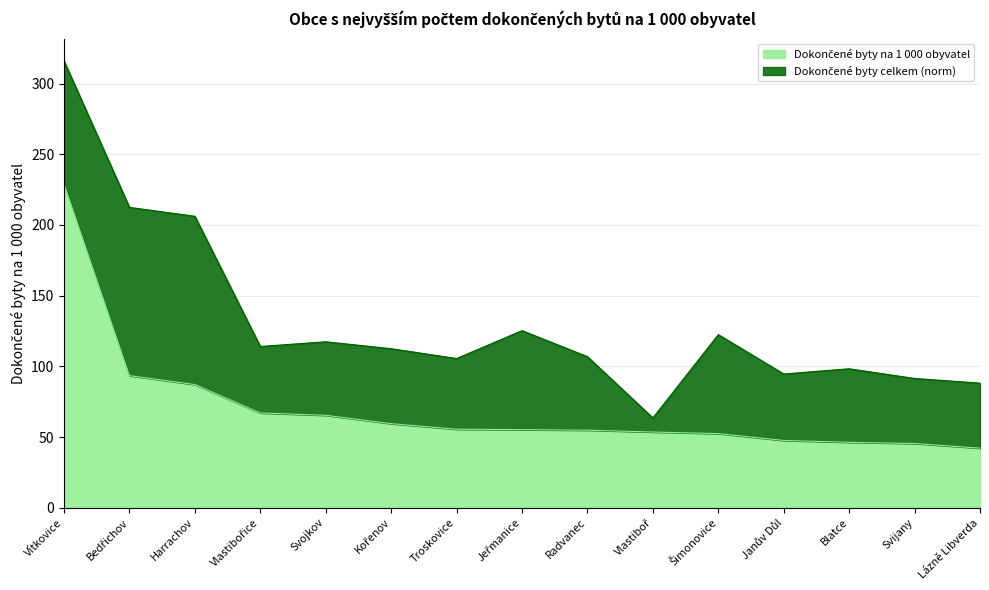

What is the greatest value displayed?

228.9